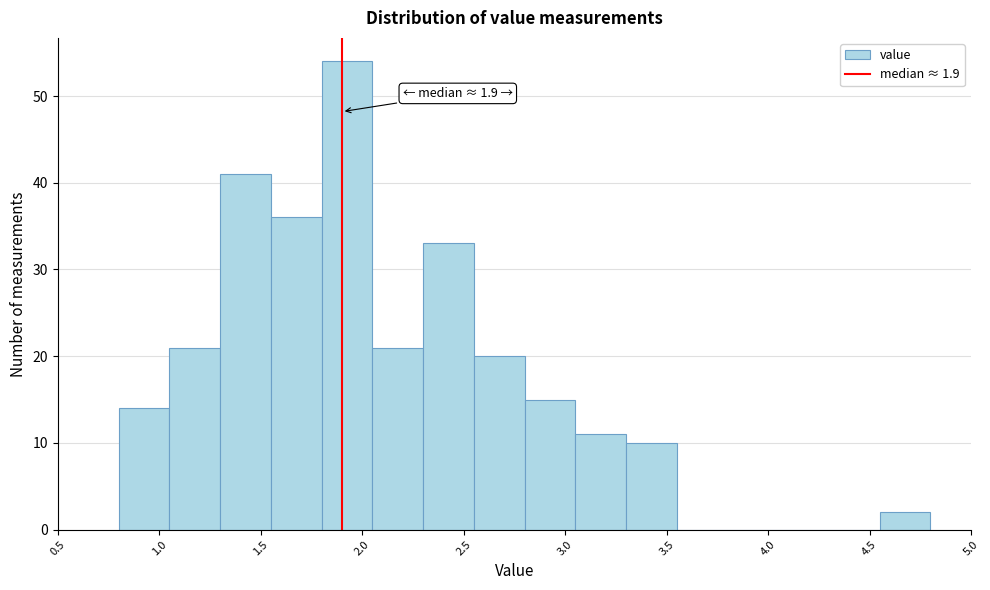

Which range on the x-axis has the tallest bar?

1.80 to 2.05